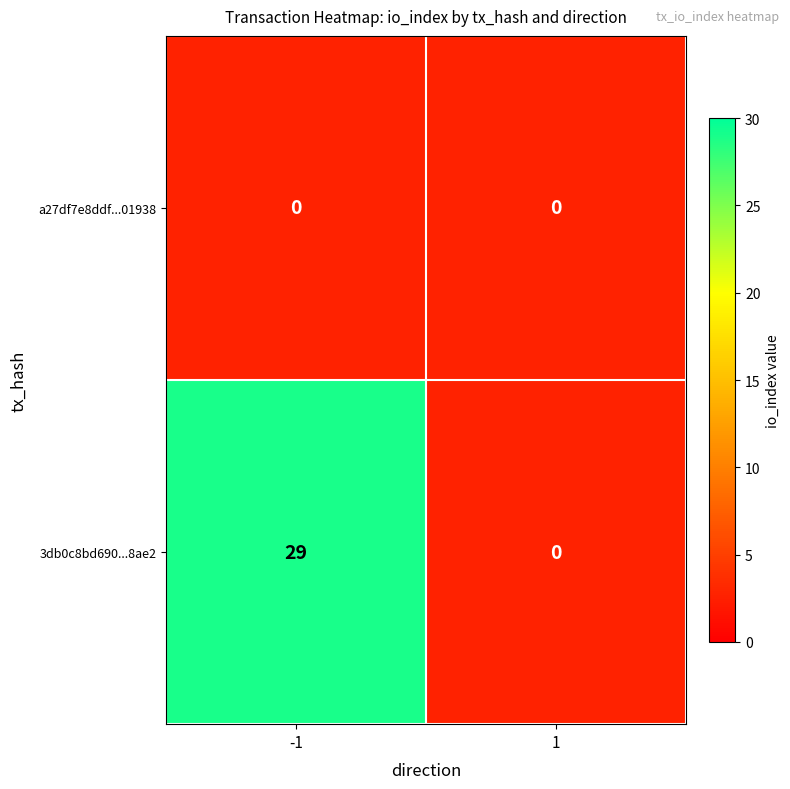

The 3db0c8bd690...8ae2 series shows 50 at -1. True or false?

False